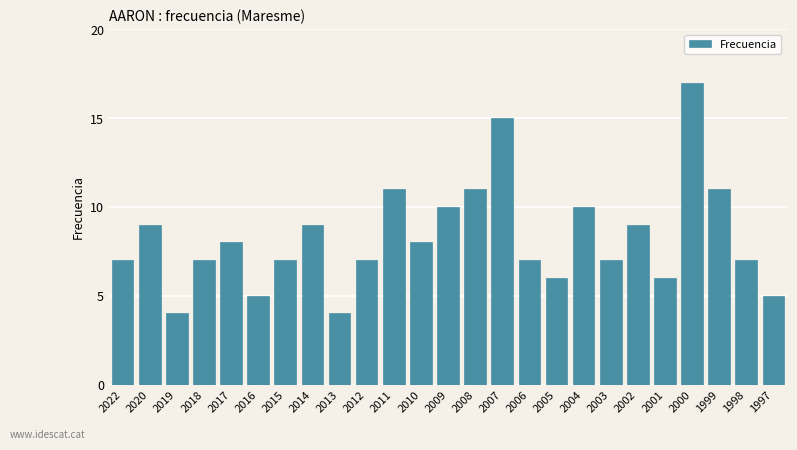

How many categories are shown in the chart?

25